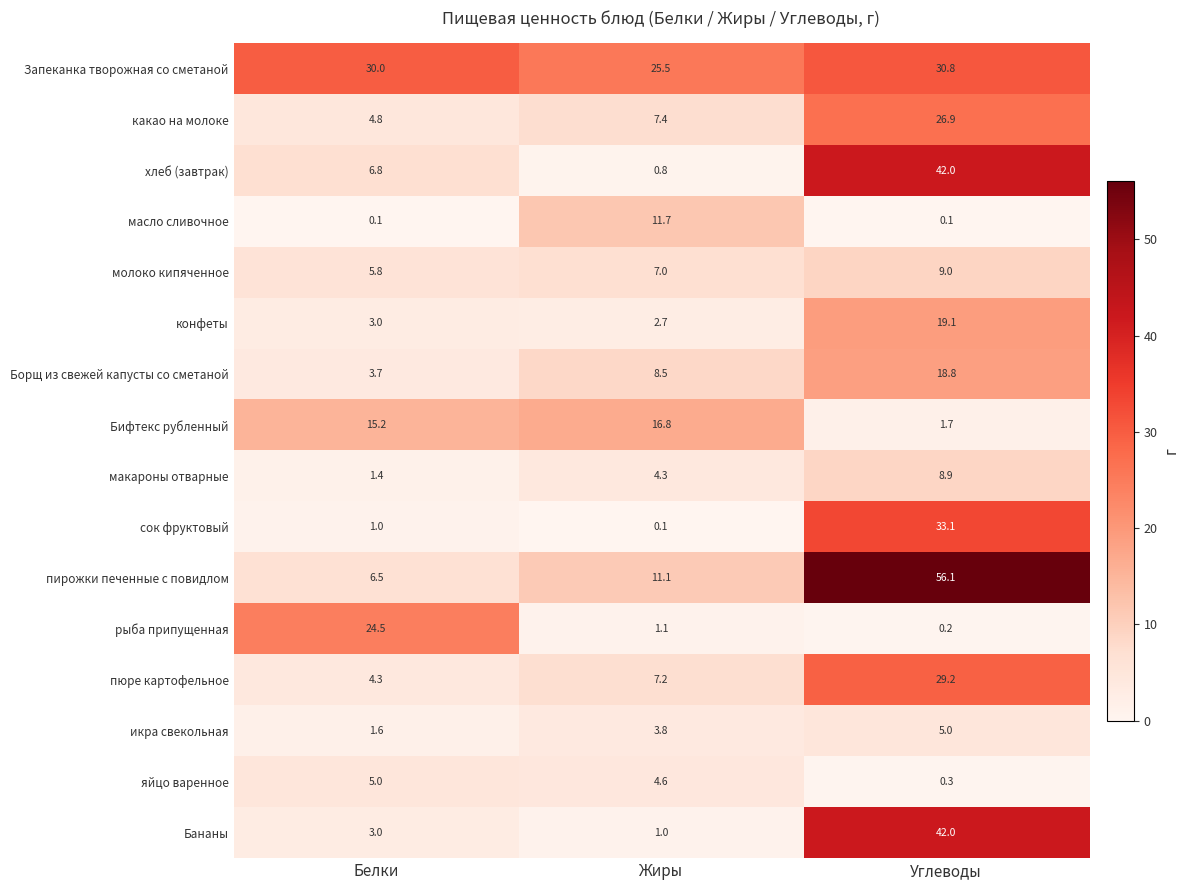

What is the difference between the яйцо варенное values at Жиры and Белки?

0.4